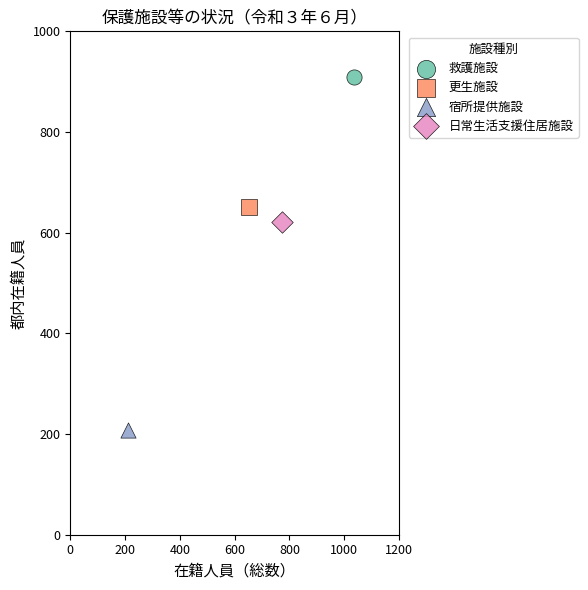

What are all the series names shown in the legend?

救護施設, 更生施設, 宿所提供施設, 日常生活支援住居施設